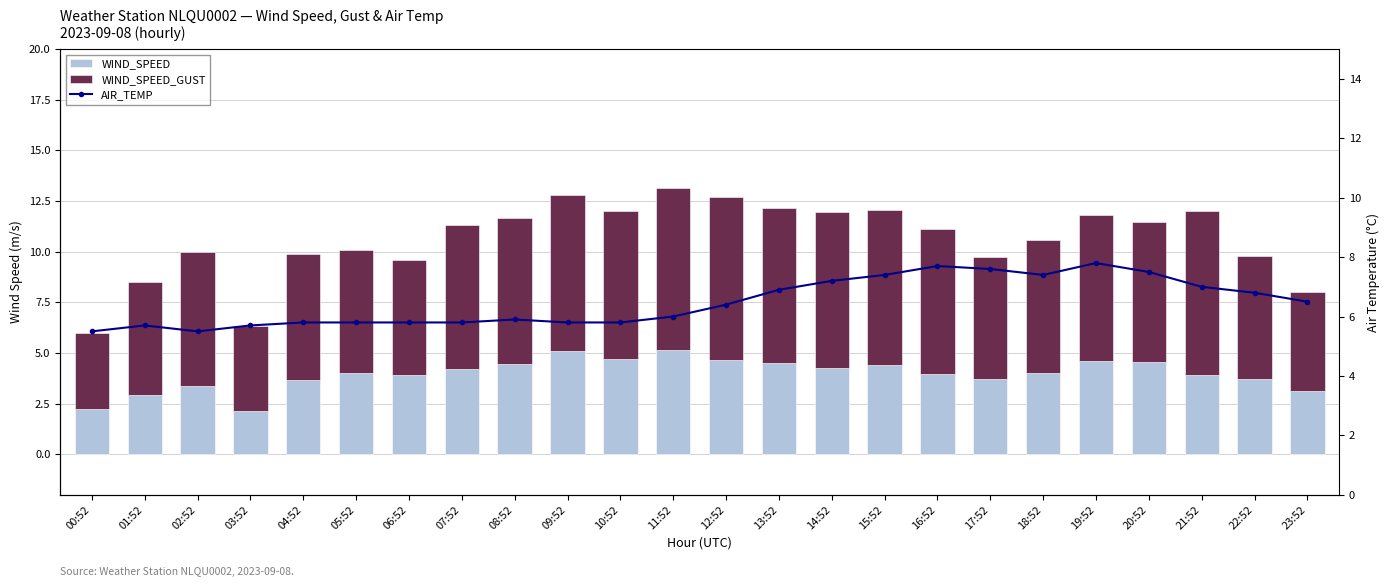

Does the chart contain stacked bars?

No